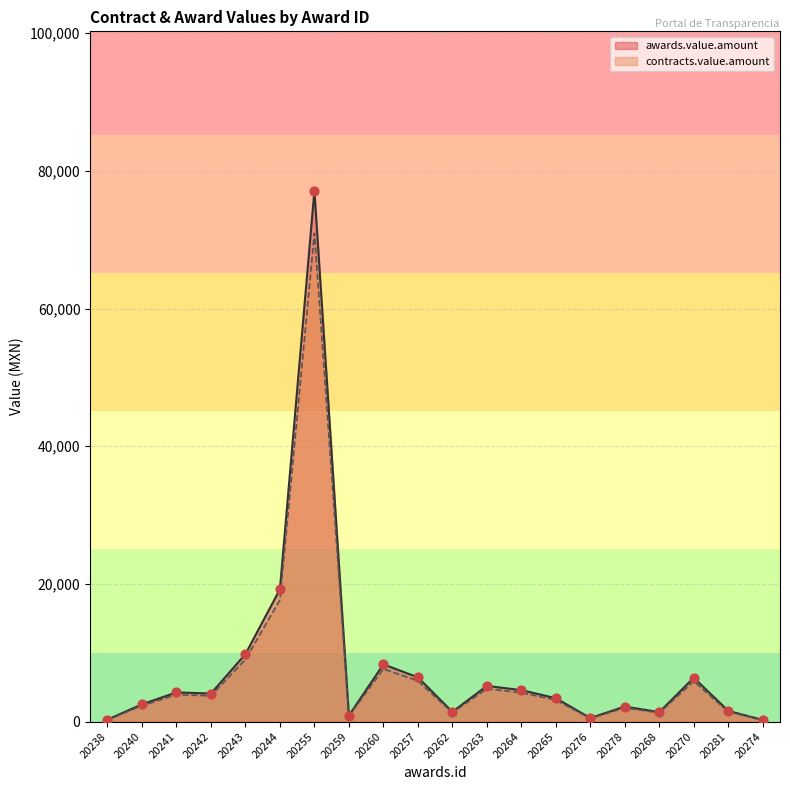

Is the value of contracts.value.amount at 20278 greater than the value of awards.value.amount at 20270?

No